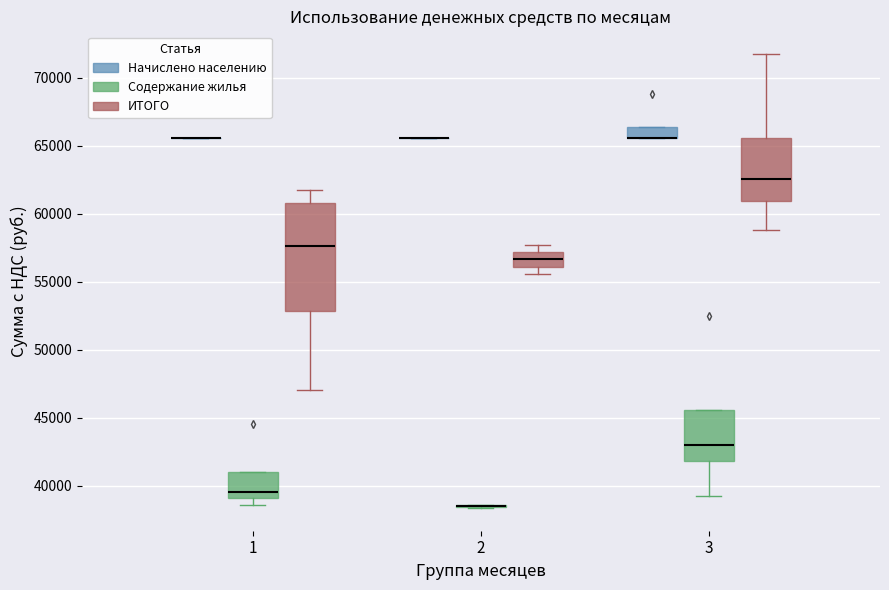

Reading left to right, transcribe this box plot: for each box, give where its median line is, the range the box spans, and where its two whiskers end, as read against the y-axis. The values are not printed on the chart, so give them approximately, as read against the axis.

1 (Начислено населению): box collapsed to a line at 65500, whiskers 65500 to 65500
1 (Содержание жилья): median 39500, box 39000 to 41000, whiskers 38500 to 41000
1 (ИТОГО): median 57500, box 53000 to 61000, whiskers 47000 to 61500
2 (Начислено населению): box collapsed to a line at 65500, whiskers 65500 to 65500
2 (Содержание жилья): box collapsed to a line at 38500, whiskers 38500 to 38500
2 (ИТОГО): median 56500, box 56000 to 57000, whiskers 55500 to 57500
3 (Начислено населению): median 65500 (drawn on the box's lower edge), box 65500 to 66500, whiskers 65500 to 66500
3 (Содержание жилья): median 43000, box 42000 to 45500, whiskers 39000 to 45500
3 (ИТОГО): median 62500, box 61000 to 65500, whiskers 59000 to 72000